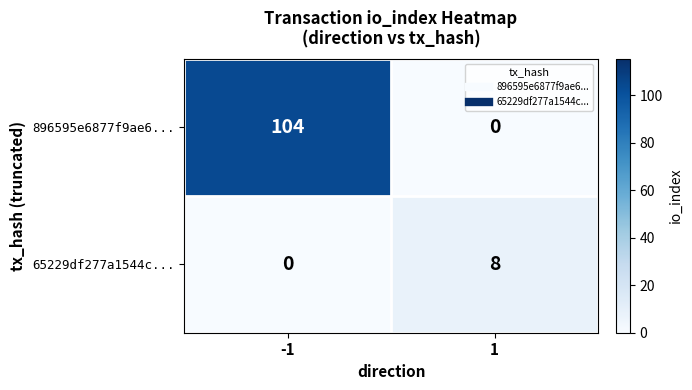

Rank the series by their maximum value, from highest to lowest.

896595e6877f9ae6..., 65229df277a1544c...